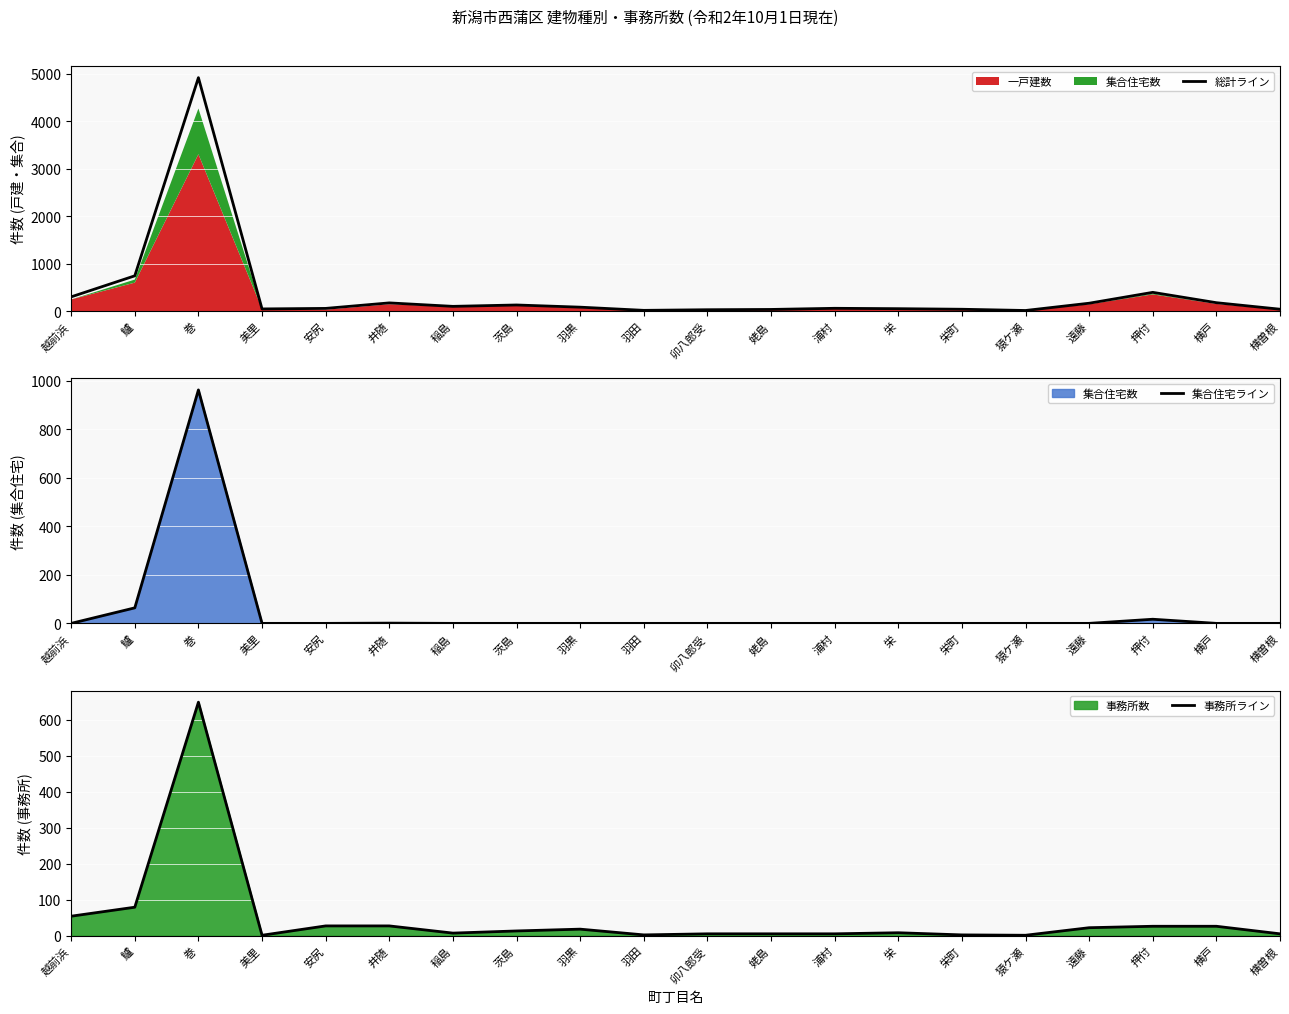

True or false: 事務所ライン and 総計ライン intersect in this chart.

False